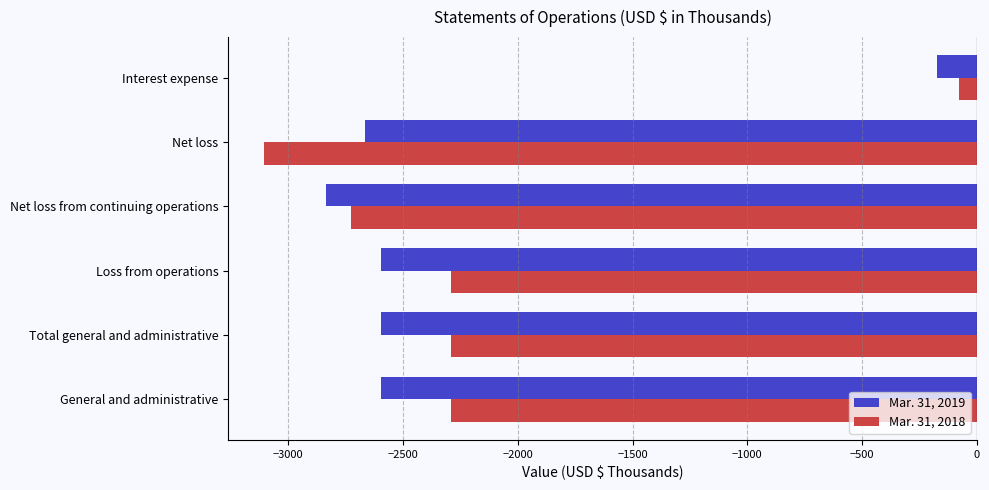

Rank the series by their average value, from highest to lowest.

Mar. 31, 2018, Mar. 31, 2019